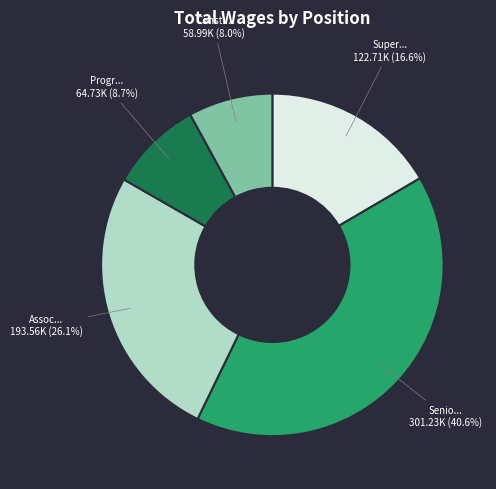

How many slices are in this pie chart?

5